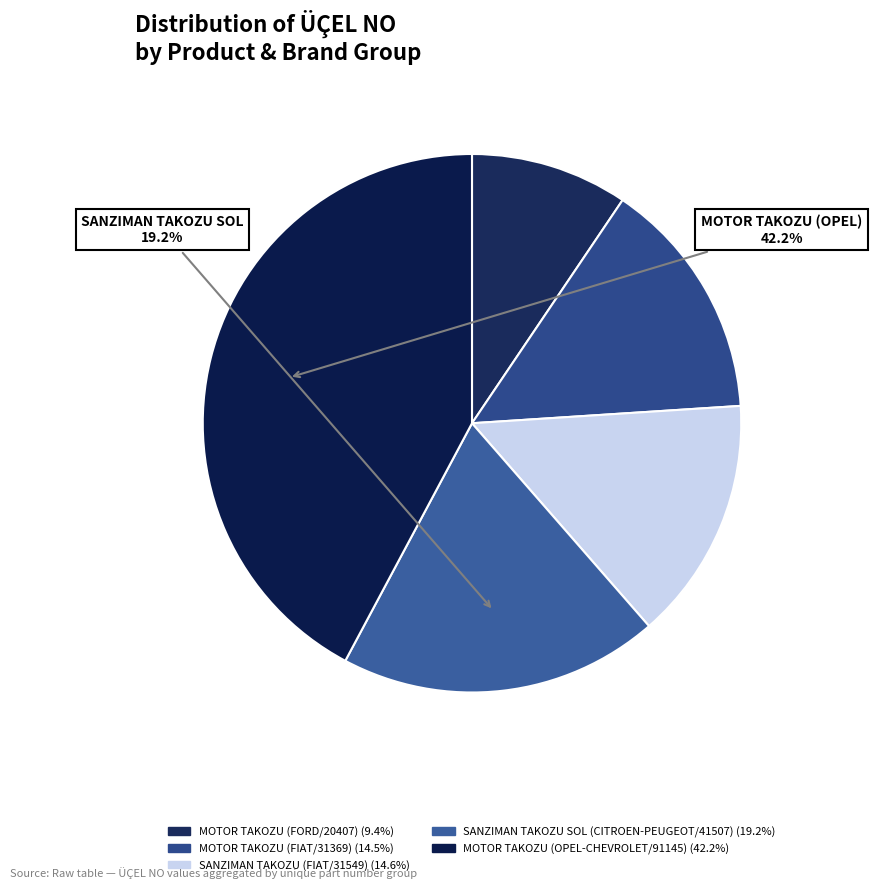

How many slices are in this pie chart?

5